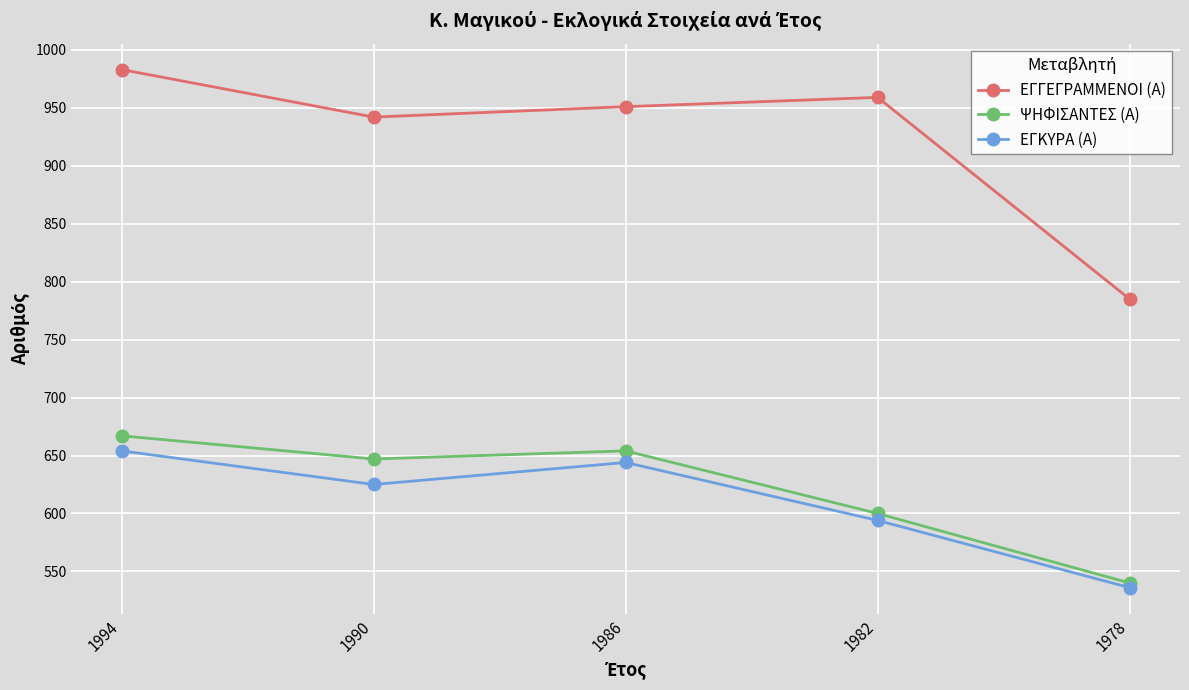

At which category is the sum across all series the highest?

1994